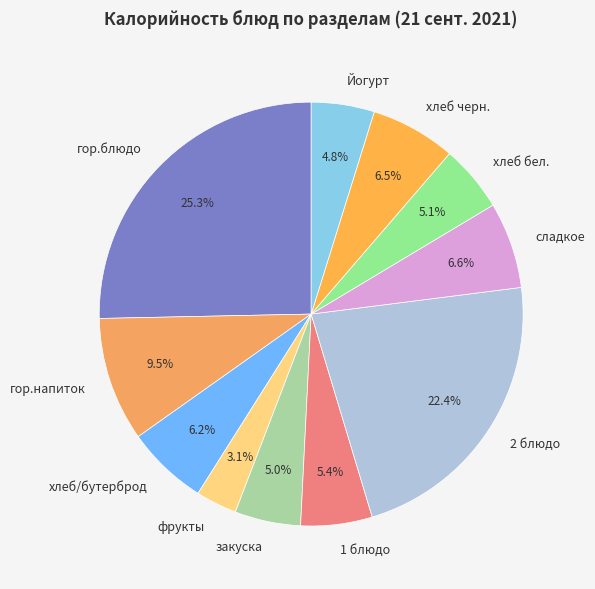

Which has a higher value, хлеб черн. or фрукты?

хлеб черн.